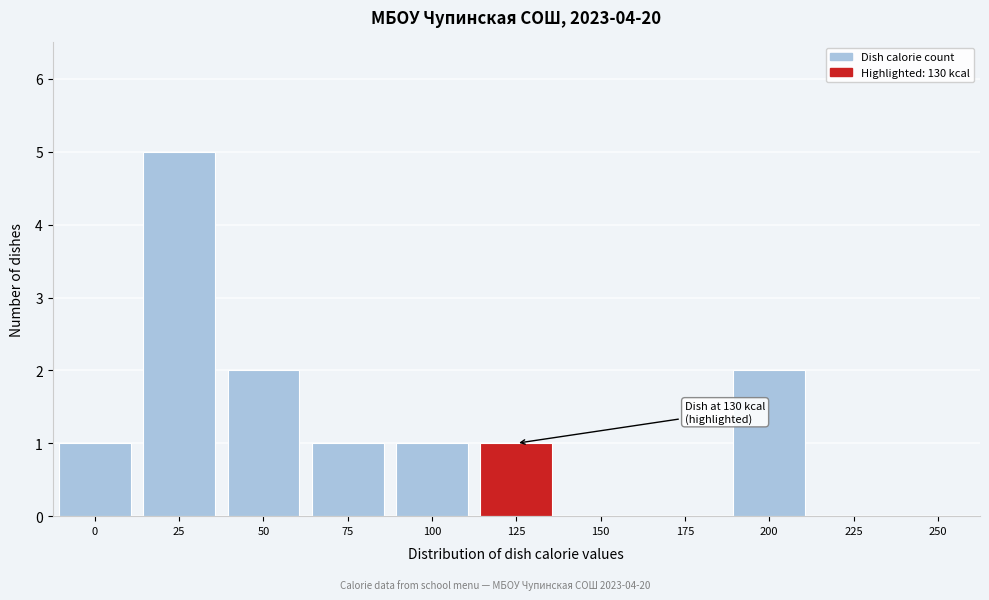

Reading left to right, transcribe all the data shown in this chart.

0=1	25=5	50=2	75=1	100=1	125=1	150=0	175=0	200=2	225=0	250=0